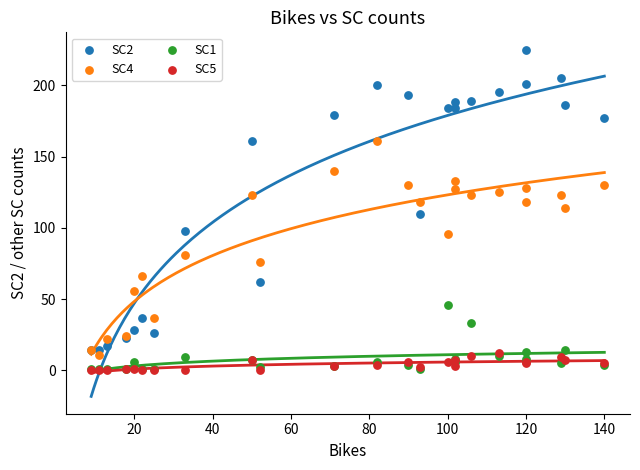

Which series has the largest Y range (max minus min)?

SC2